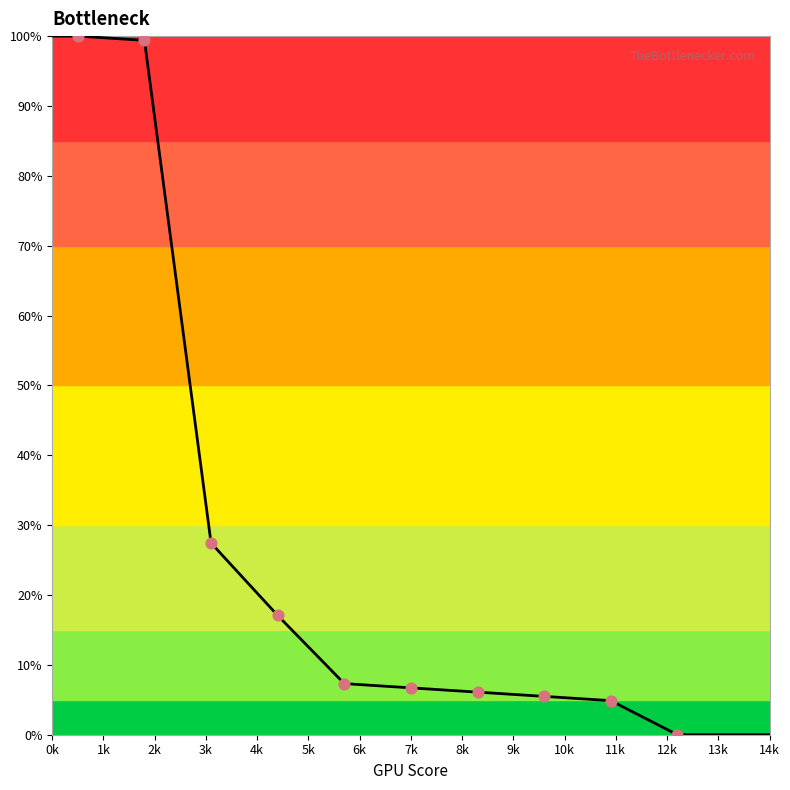

What is the maximum value shown in the chart?

100.0